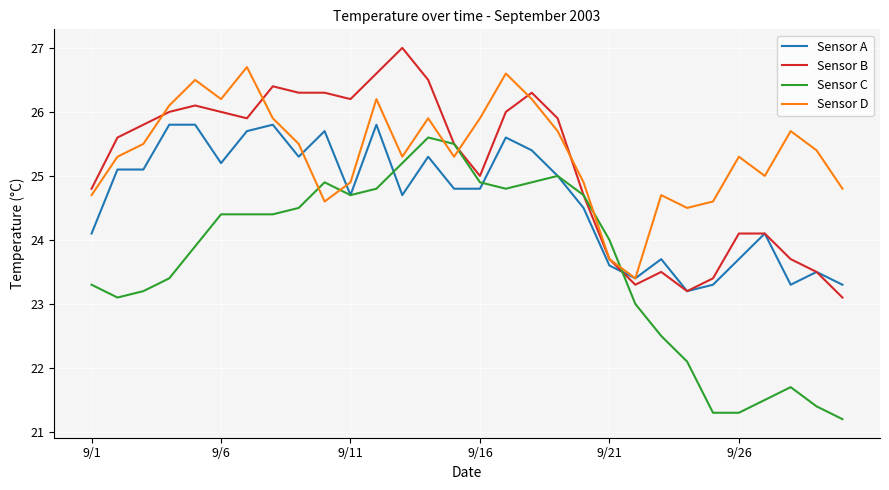

What are all the series names shown in the legend?

Sensor A, Sensor B, Sensor C, Sensor D